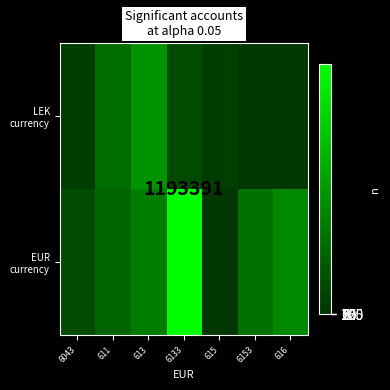

What is the maximum value for LEK currency?

2237506.0